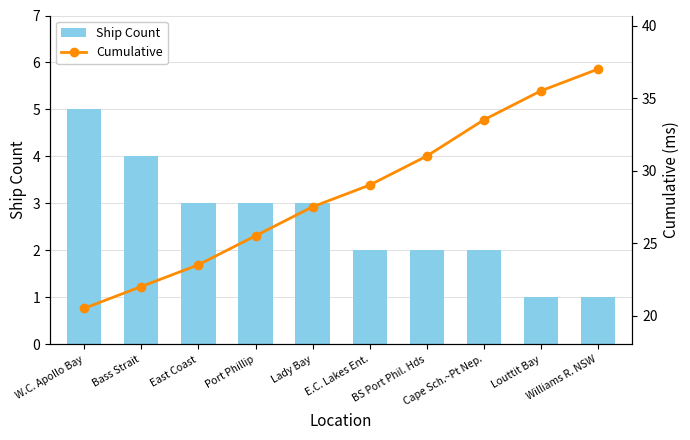

Which label corresponds to the largest value in the chart?

Williams R. NSW